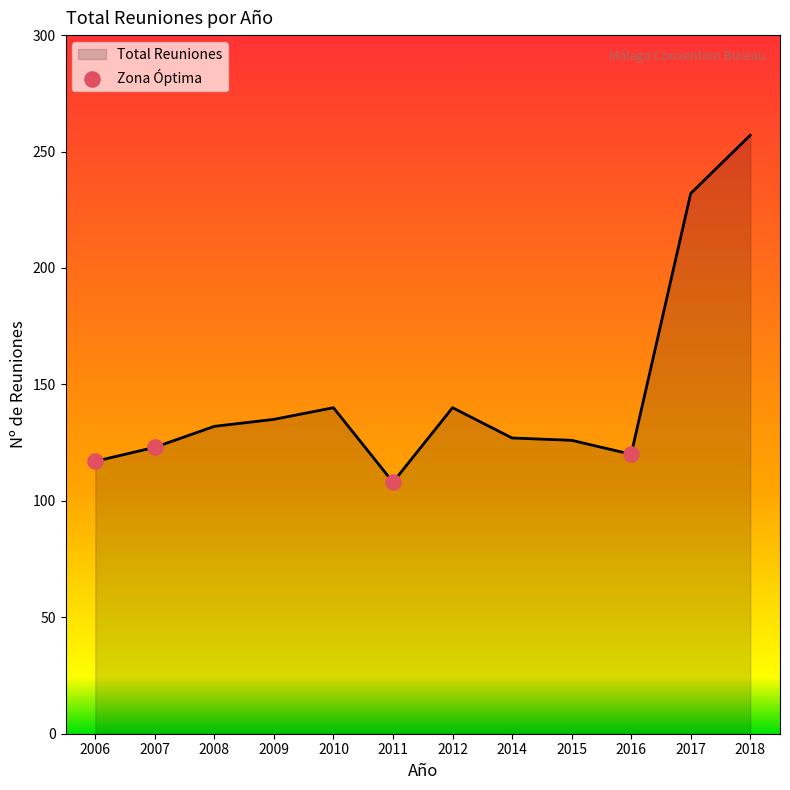

Which has a higher value, 2011 or 2018?

2018